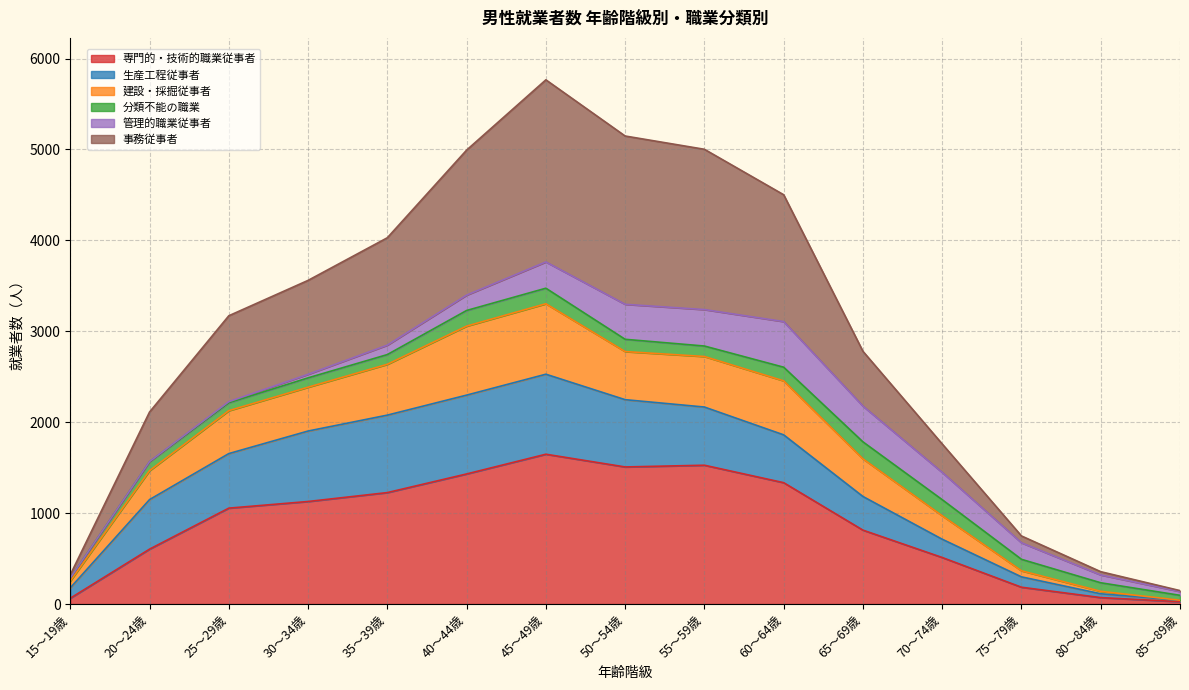

What is the maximum value for 専門的・技術的職業従事者?

1648